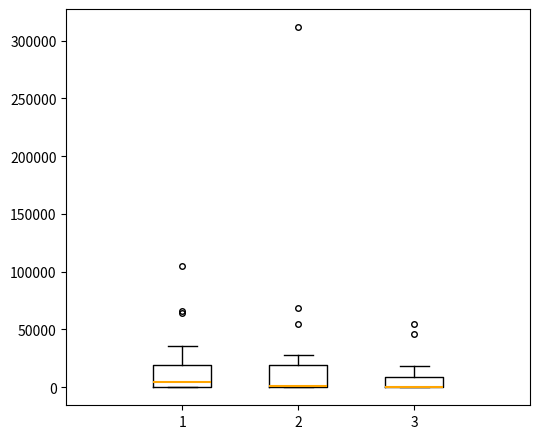

Reading left to right, read every box against the y-axis: the position of its median line, the range the box covers, and the ends of its whiskers. The values are not printed on the chart, so give them approximately, as read against the axis.

1: median 5000, box 0 to 20000, whiskers 0 to 35000
2: median 0 (drawn on the box's lower edge), box 0 to 20000, whiskers 0 to 30000
3: median 0 (drawn on the box's lower edge), box 0 to 10000, whiskers 0 to 20000